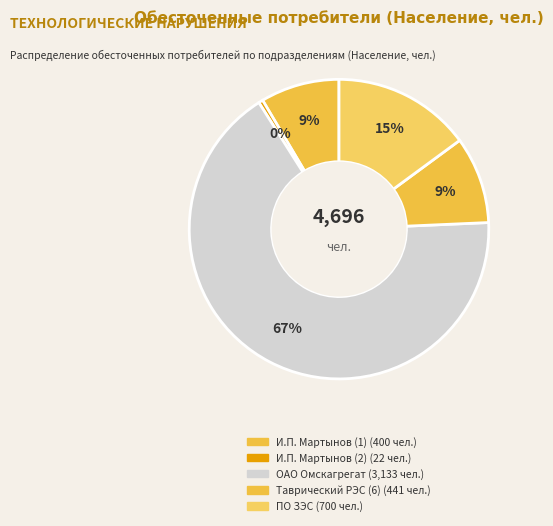

Is there a majority slice in this chart?

Yes